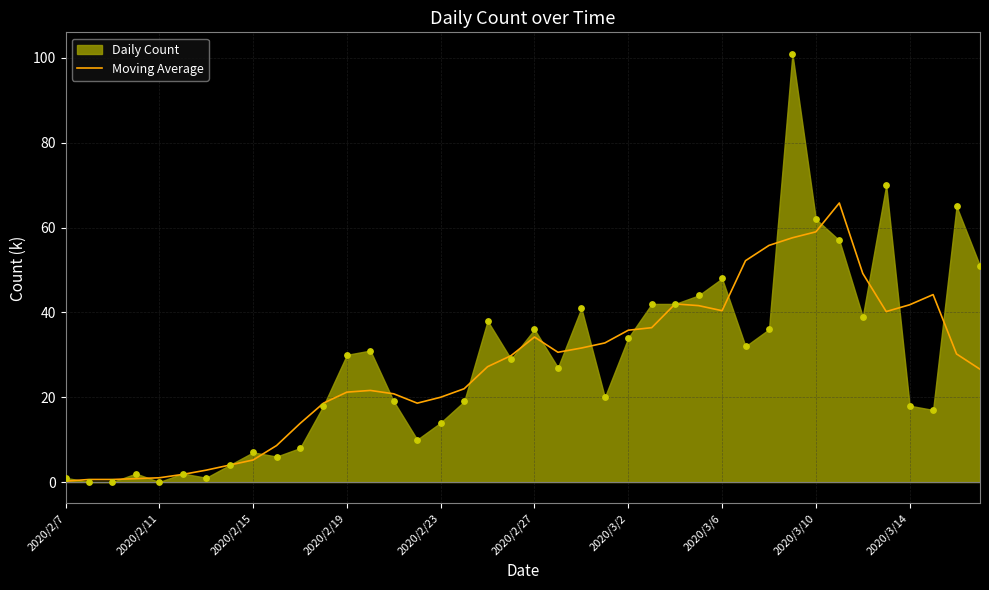

Between 35 and 10, which is larger?

35